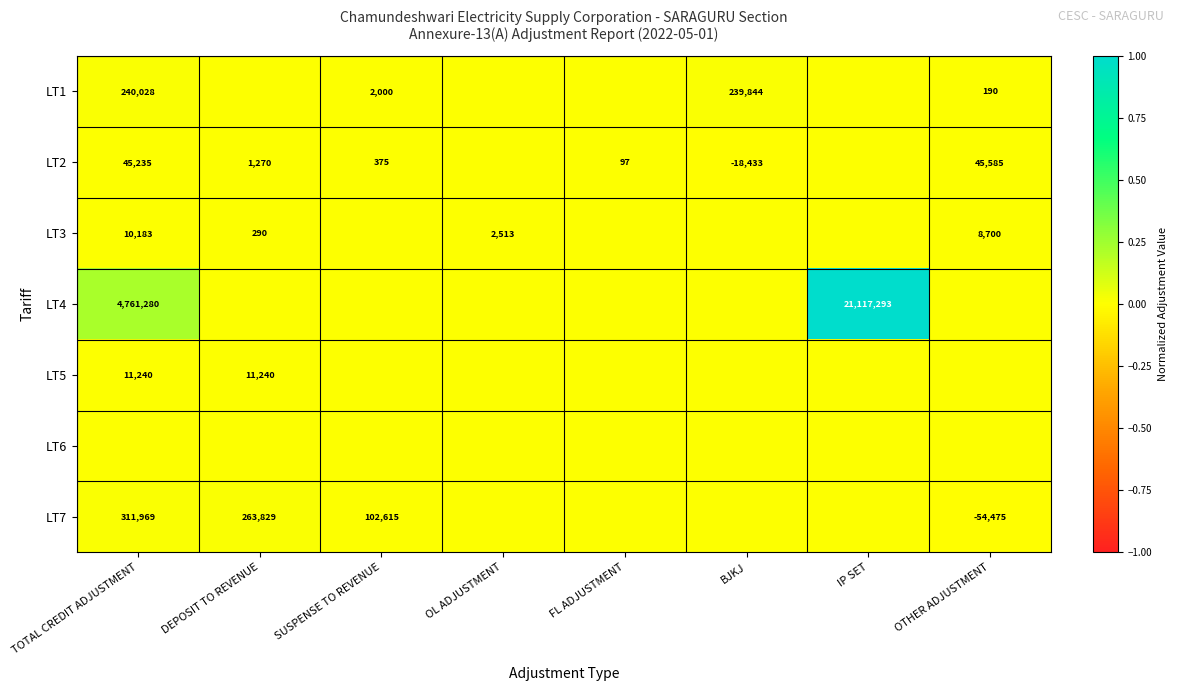

The value of LT2 at FL ADJUSTMENT is 25. True or false?

False